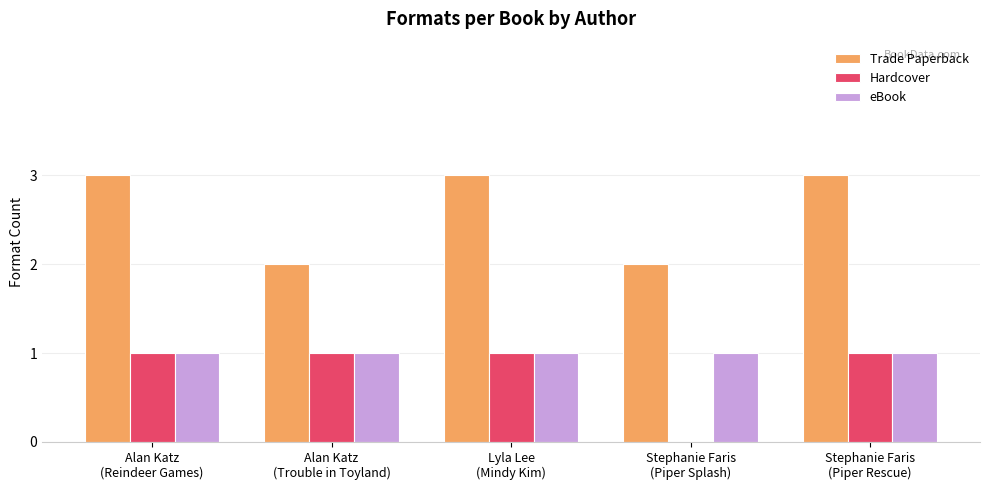

How many data points does each series have?

5